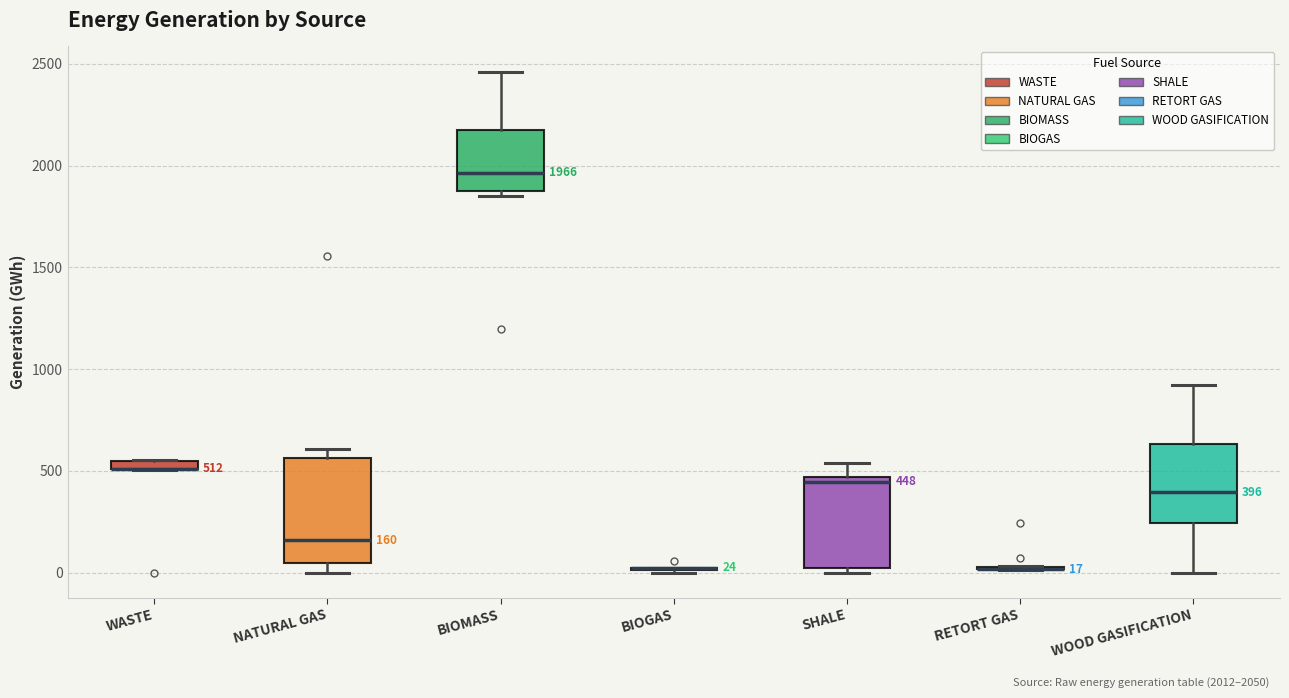

Which box is the tallest, from its lower edge to its upper edge?

NATURAL GAS